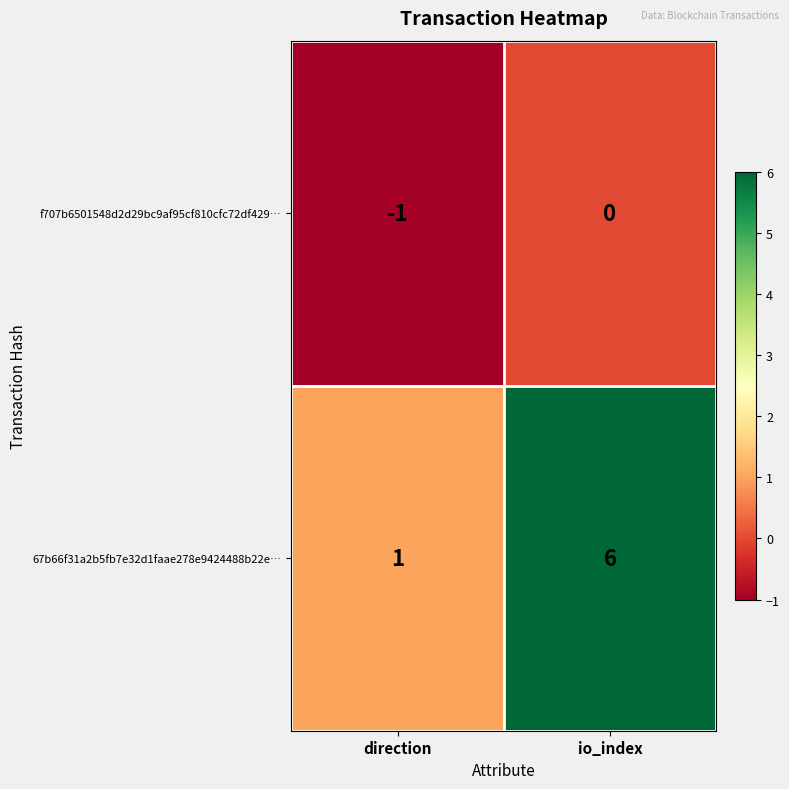

How many negative values does the f707b6501548d2d29bc9af95cf810cfc72df429… series have?

1